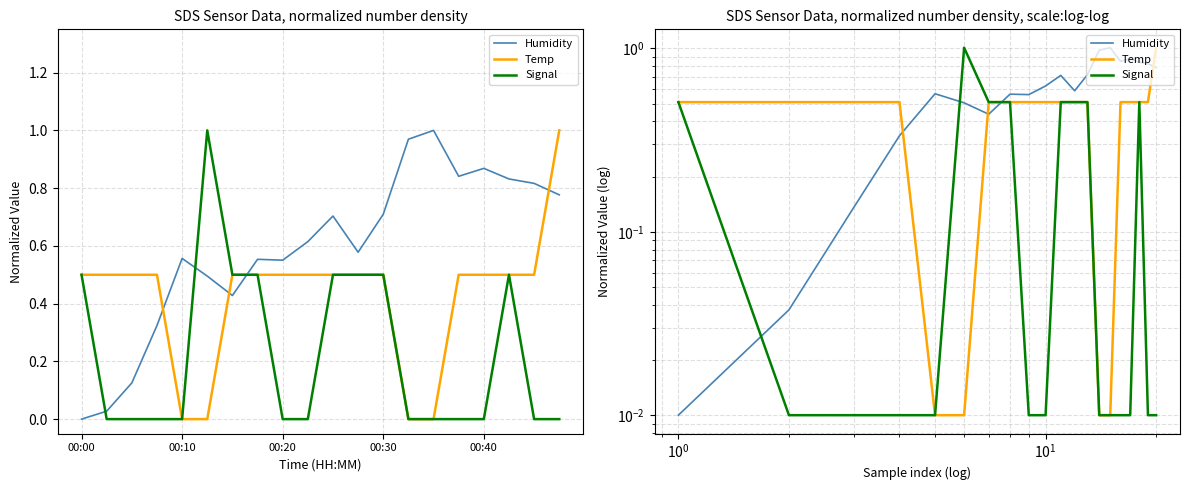

Is it true that Humidity equals 0.2 at 00:20?

False